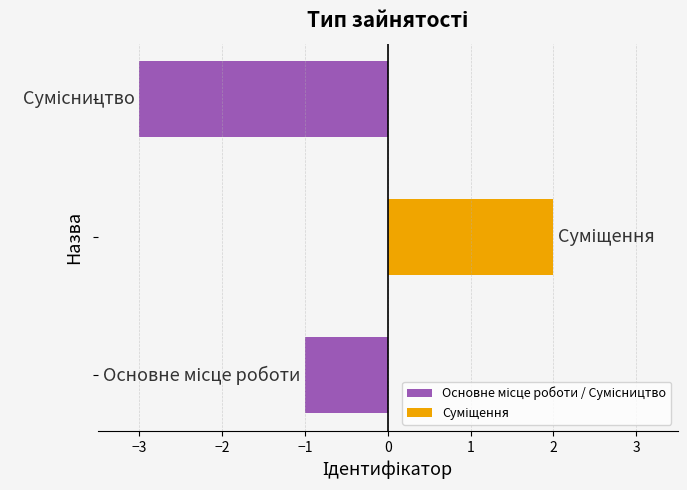

What is the smallest value displayed?

-3